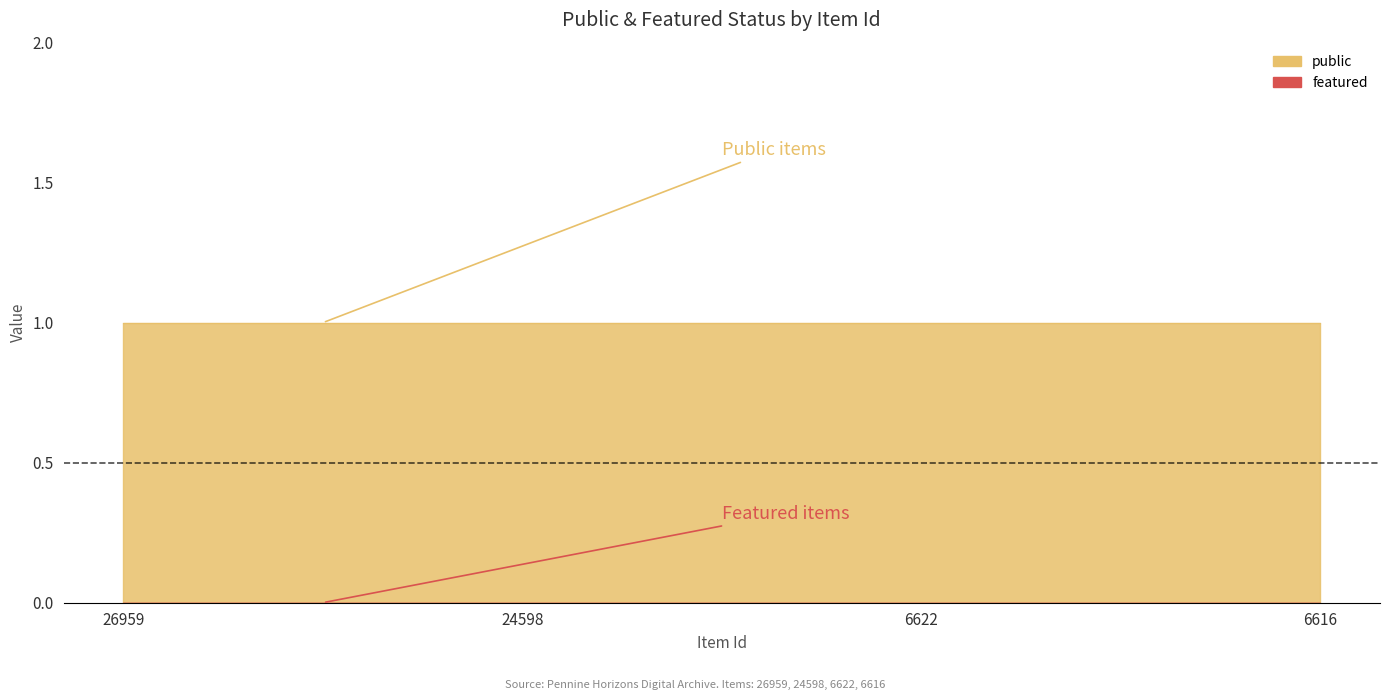

True or false: public and featured cross at least once.

False